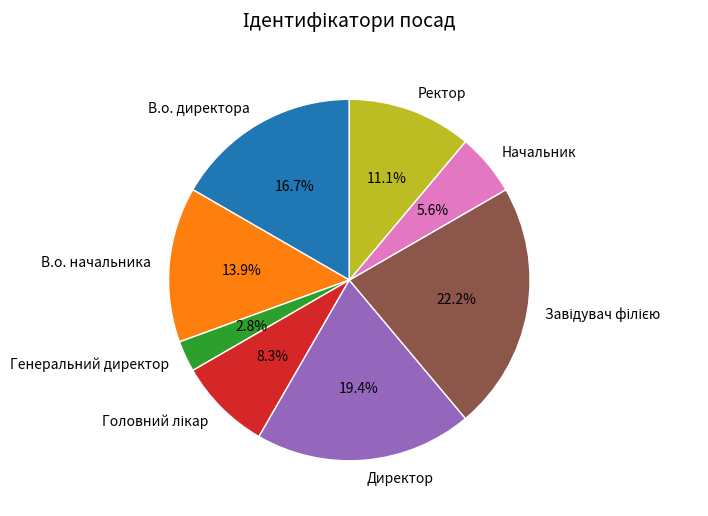

How many slices are in this pie chart?

8